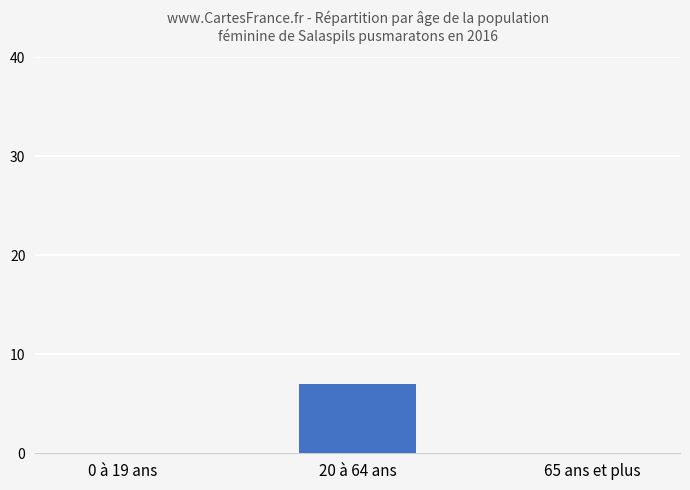

Which category has the highest value across all series?

20 à 64 ans